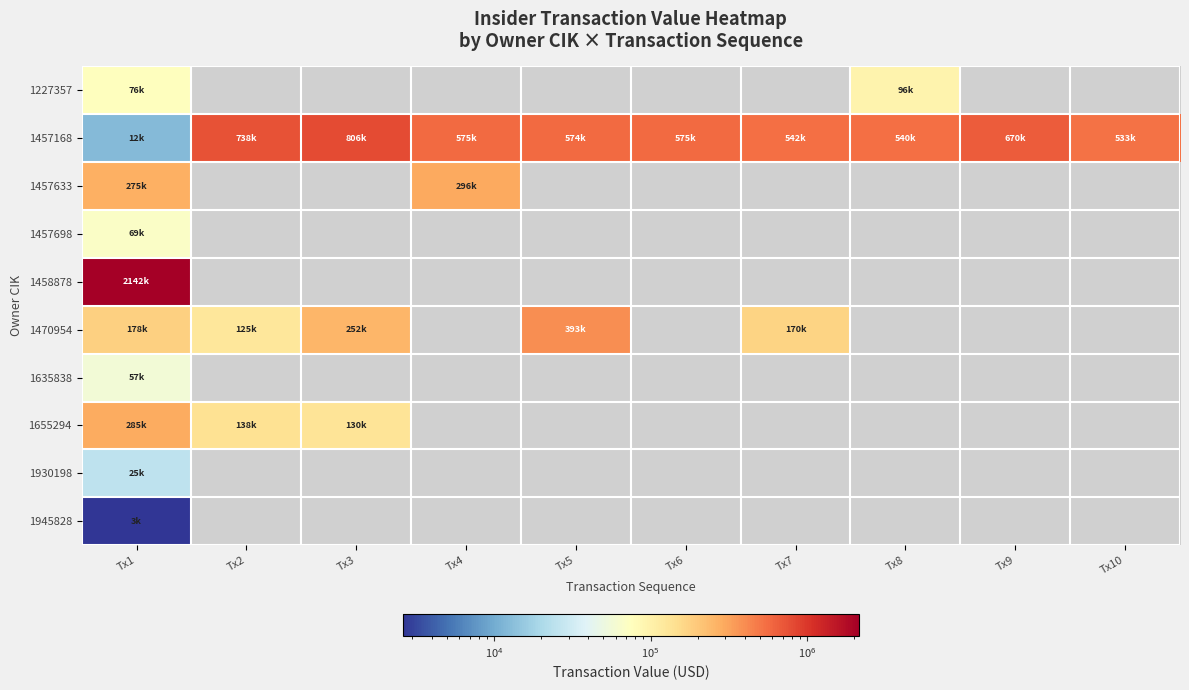

How many series are shown in this chart?

10